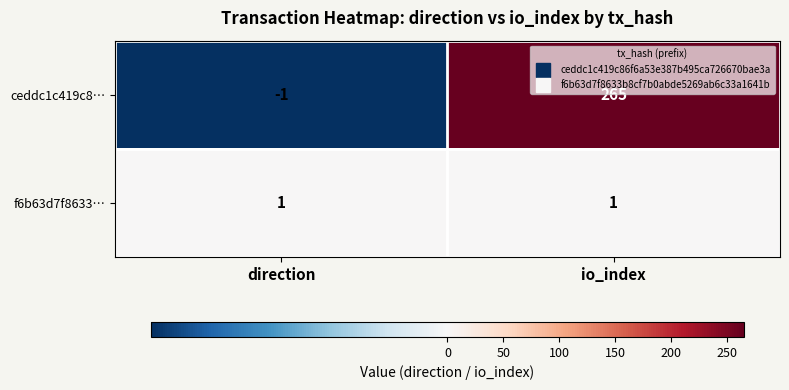

Which category has the highest value across all series?

io_index